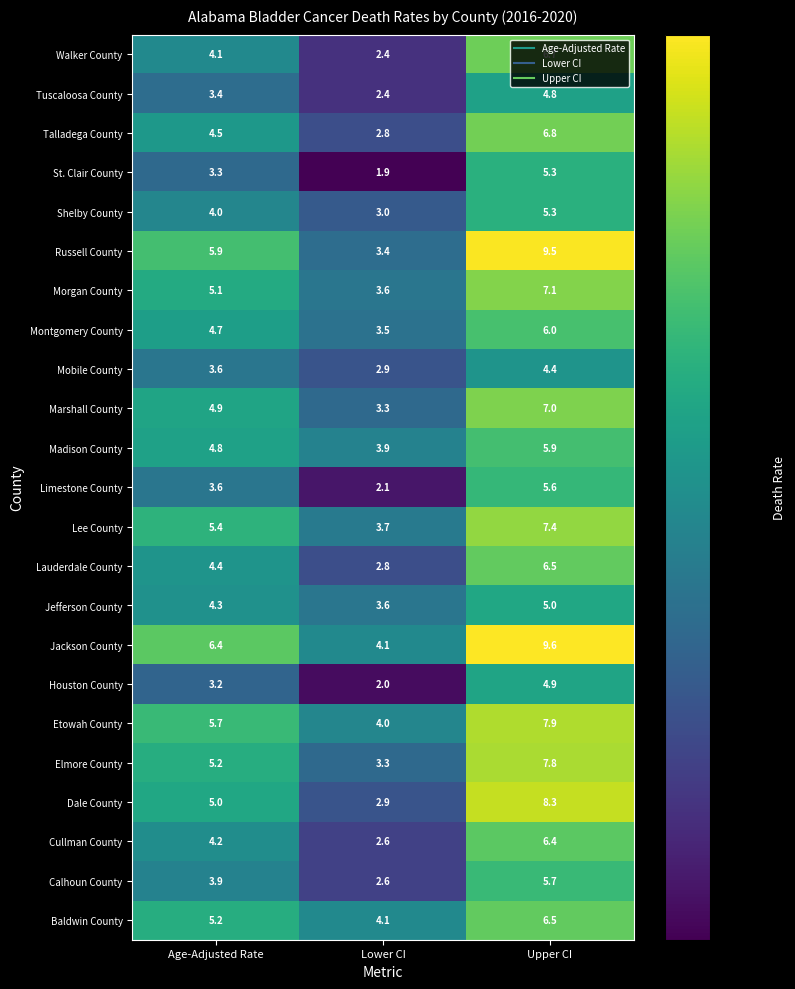

Count the number of categories in the chart.

3